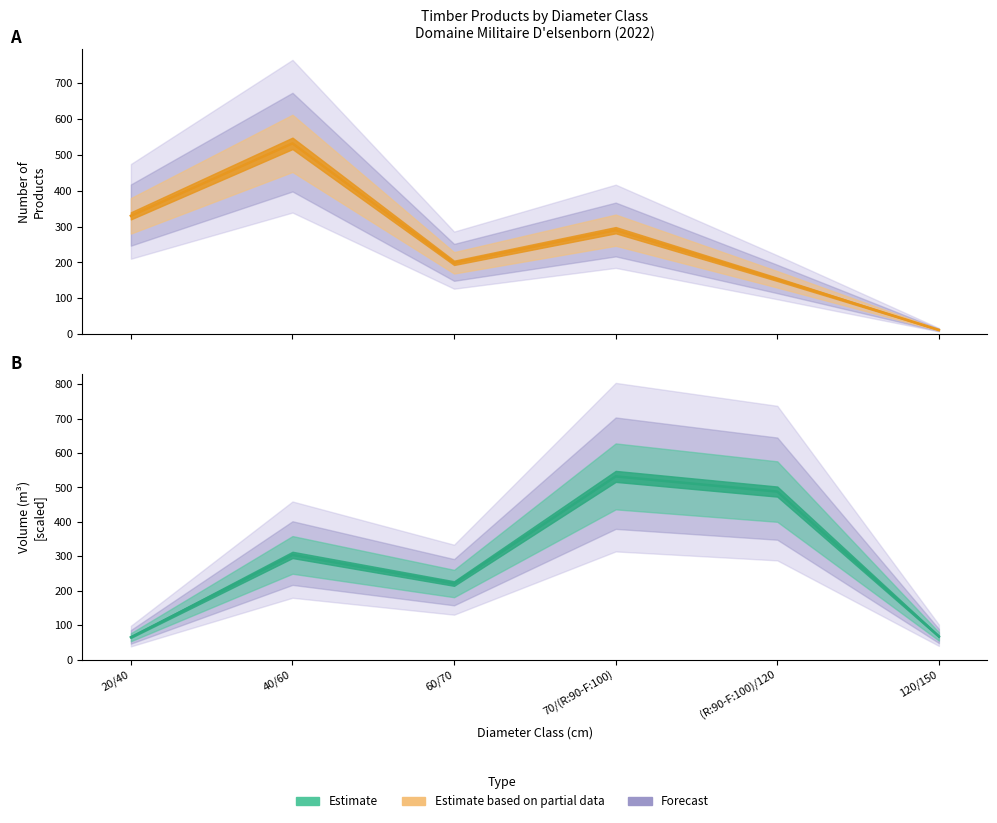

Which series changed the most between 60/70 and 70/(R:90-F:100)?

produit_vtgr